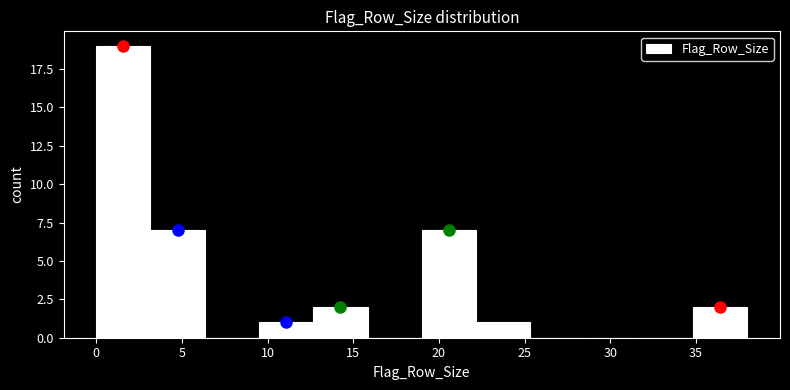

Which range on the x-axis has the tallest bar?

0.0 to 3.0